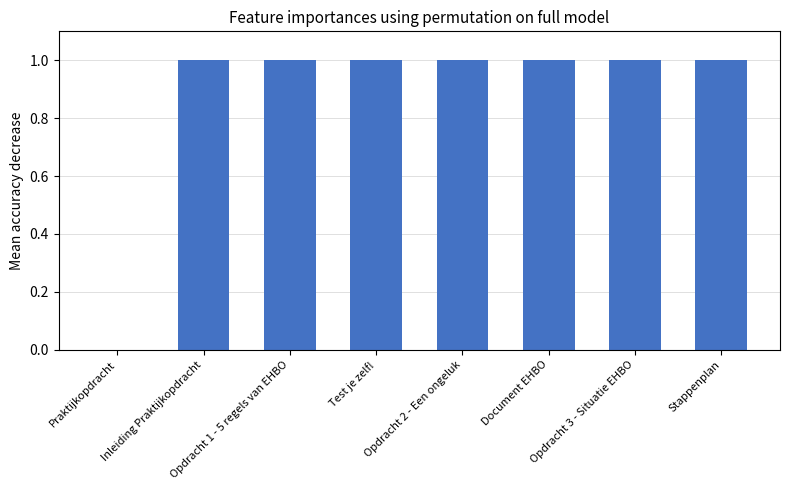

Reading left to right, extract all data points from this chart.

Praktijkopdracht=0.0	Inleiding Praktijkopdracht=1.0	Opdracht 1 - 5 regels van EHBO=1.0	Test je zelf!=1.0	Opdracht 2 - Een ongeluk=1.0	Document EHBO=1.0	Opdracht 3 - Situatie EHBO=1.0	Stappenplan=1.0